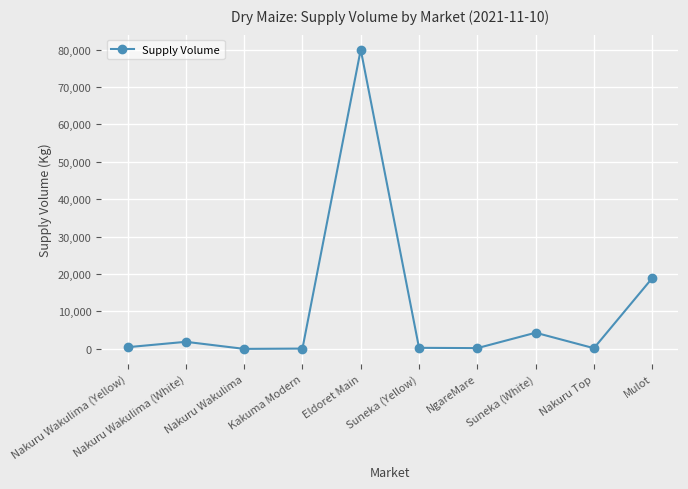

The chart shows a value of 80000 at Eldoret Main. True or false?

True